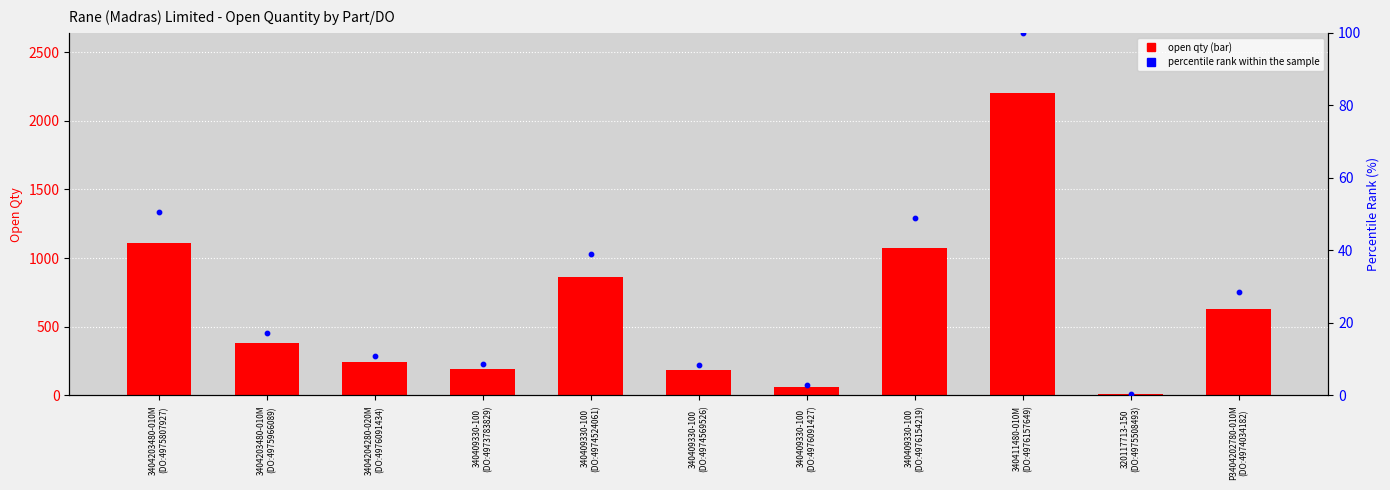

Is the value of percentile rank within sample at 3404203480-010M
(DO:4975966089) greater than the value of OPEN QTY at P3404202780-010M
(DO:4974034182)?

No